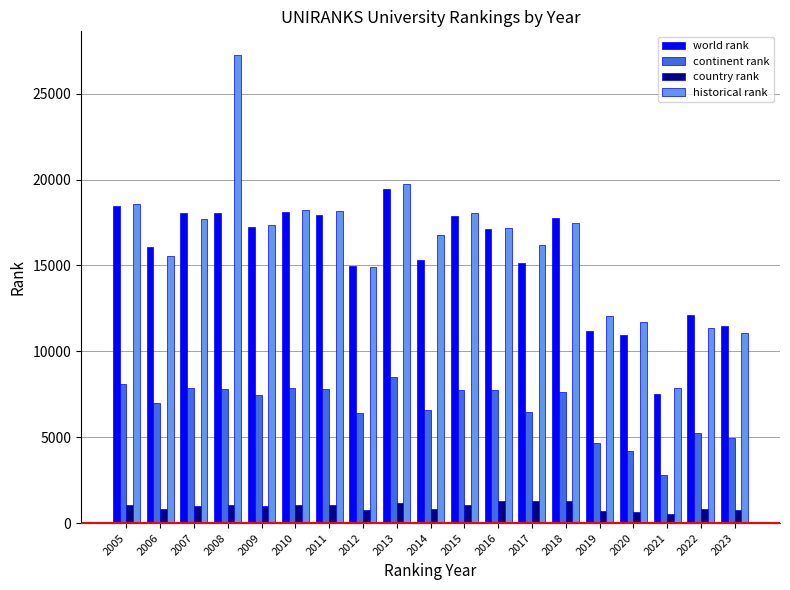

The value of continent rank at 2013 is 8494.0. True or false?

True